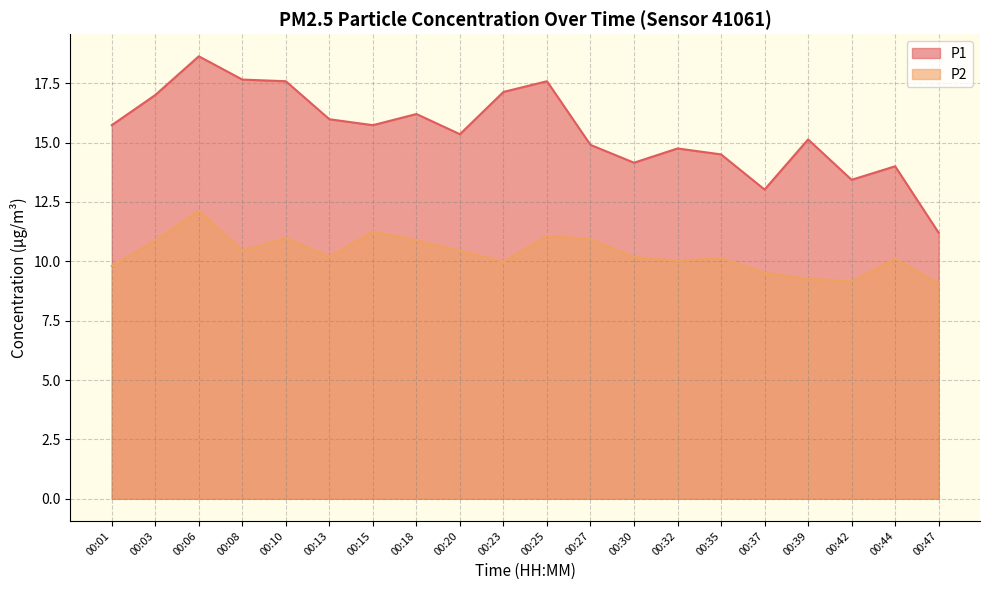

Between 00:01 and 00:10, which series saw the biggest shift?

P1